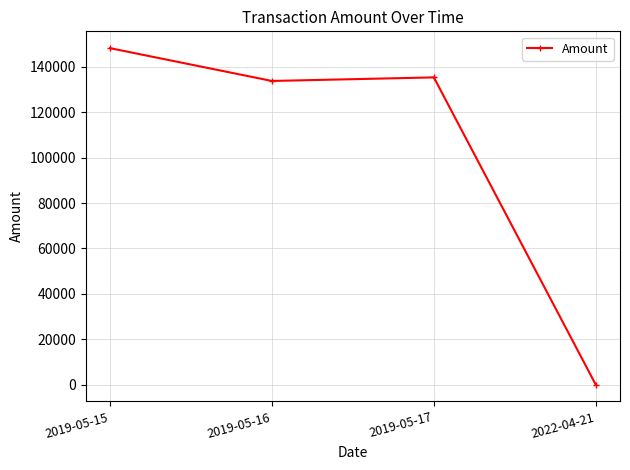

What is the change in value from 2019-05-16 to 2019-05-17?

+1573.9